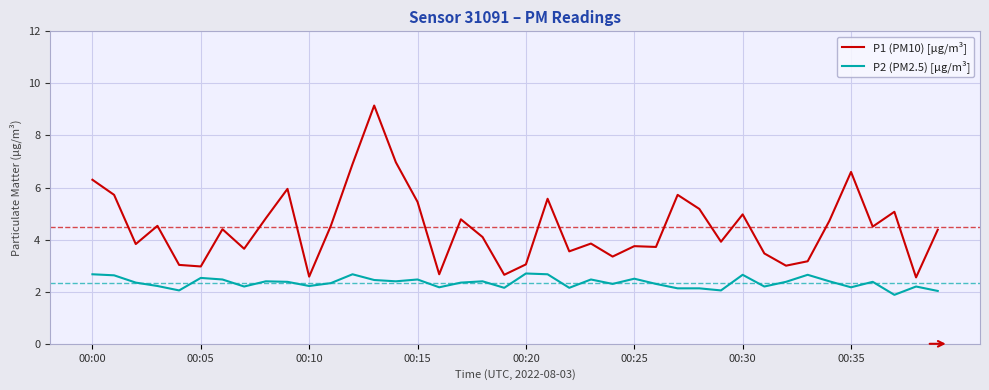

What is the difference between the maximum and minimum values in the P2 (PM2.5) [µg/m³] series?

0.8